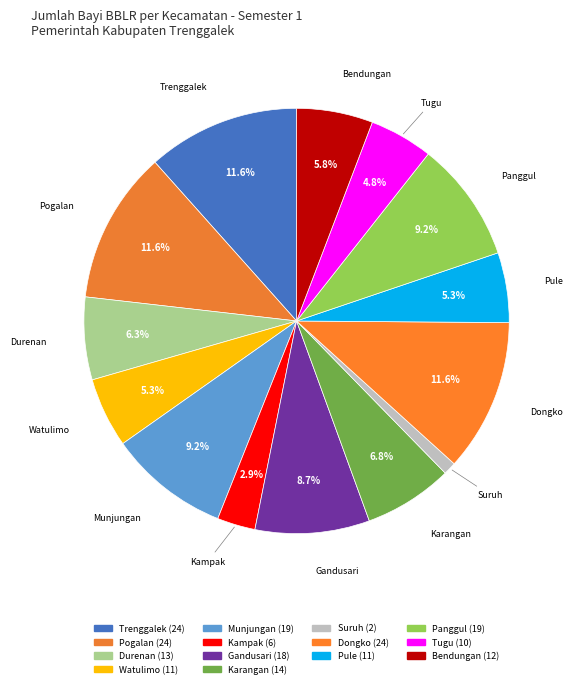

Is there any slice that represents more than half of the pie?

No